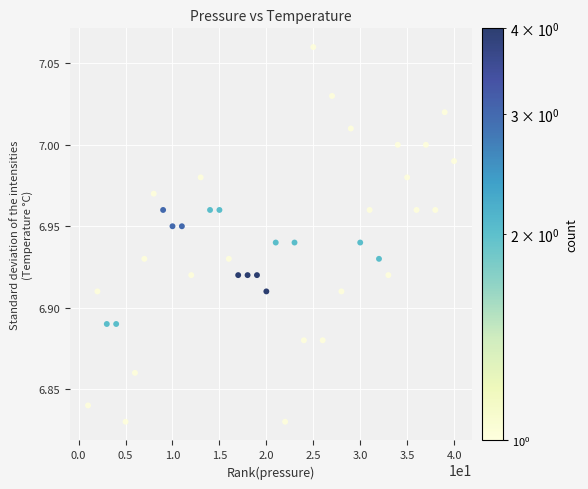

What is the range of X values (max minus min)?

39.0